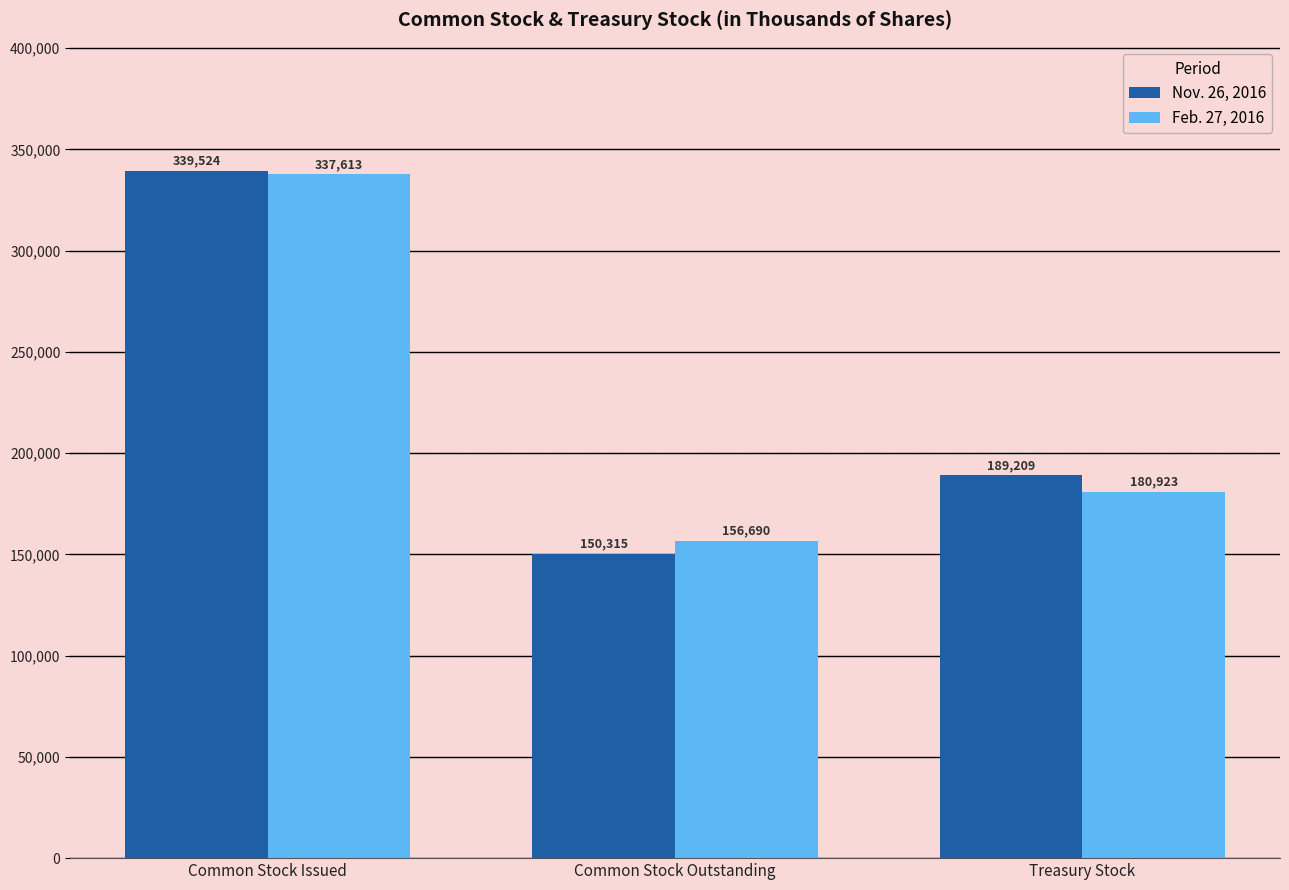

Is it true that Feb. 27, 2016 equals 298183 at Treasury Stock?

False